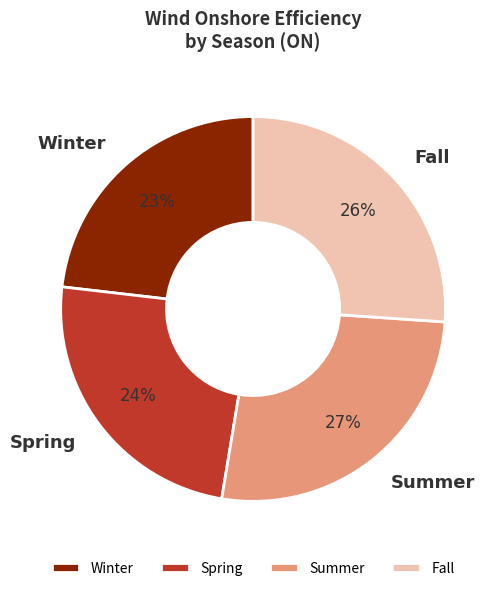

What is the ratio of the value at Spring to the value at Fall?

0.9